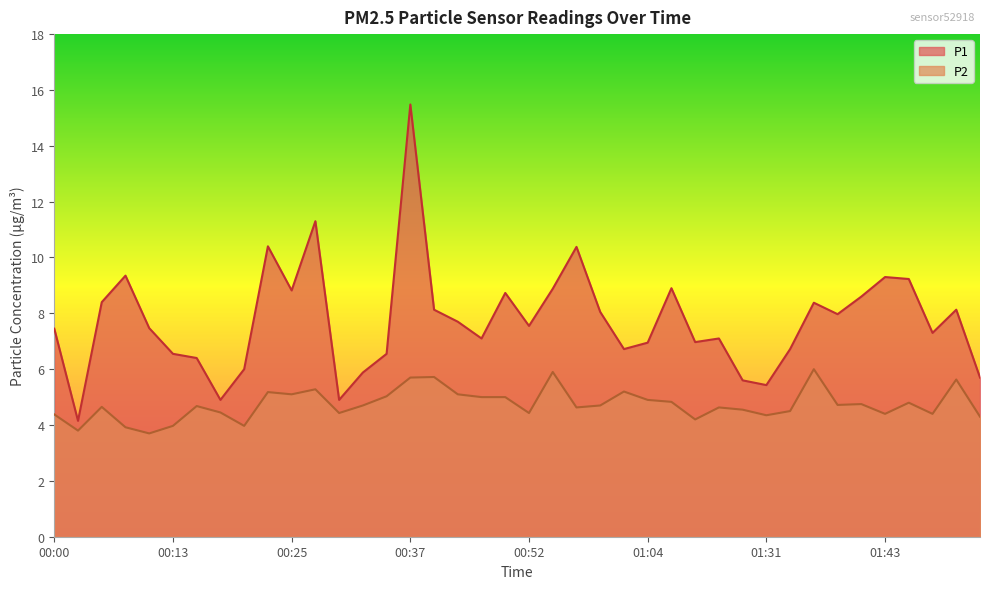

At which label does P1 first exceed 7?

00:00